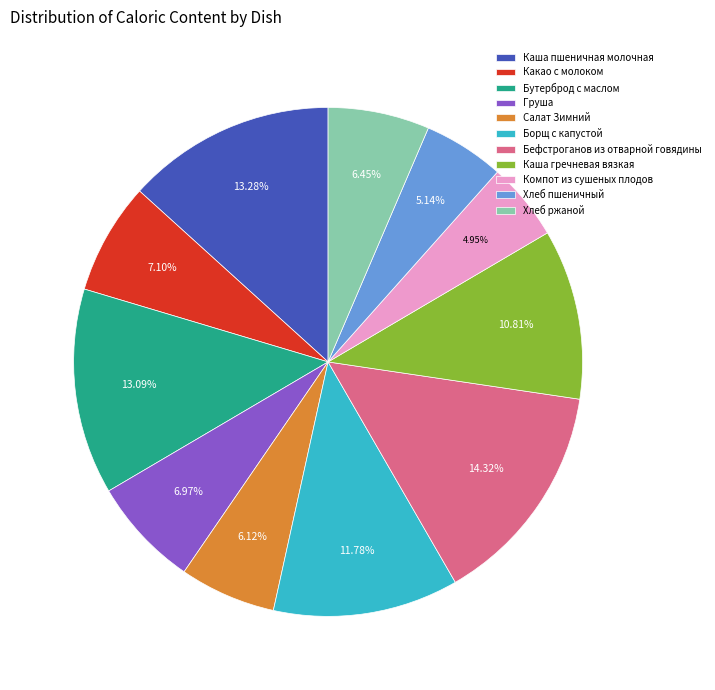

Is Каша пшеничная молочная the majority of the pie?

No